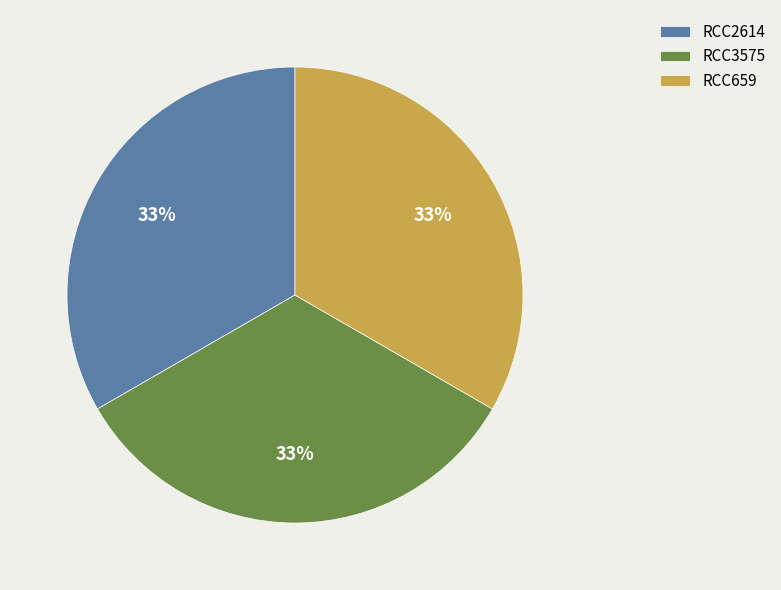

To the nearest percent, what is the average slice percentage?

33%